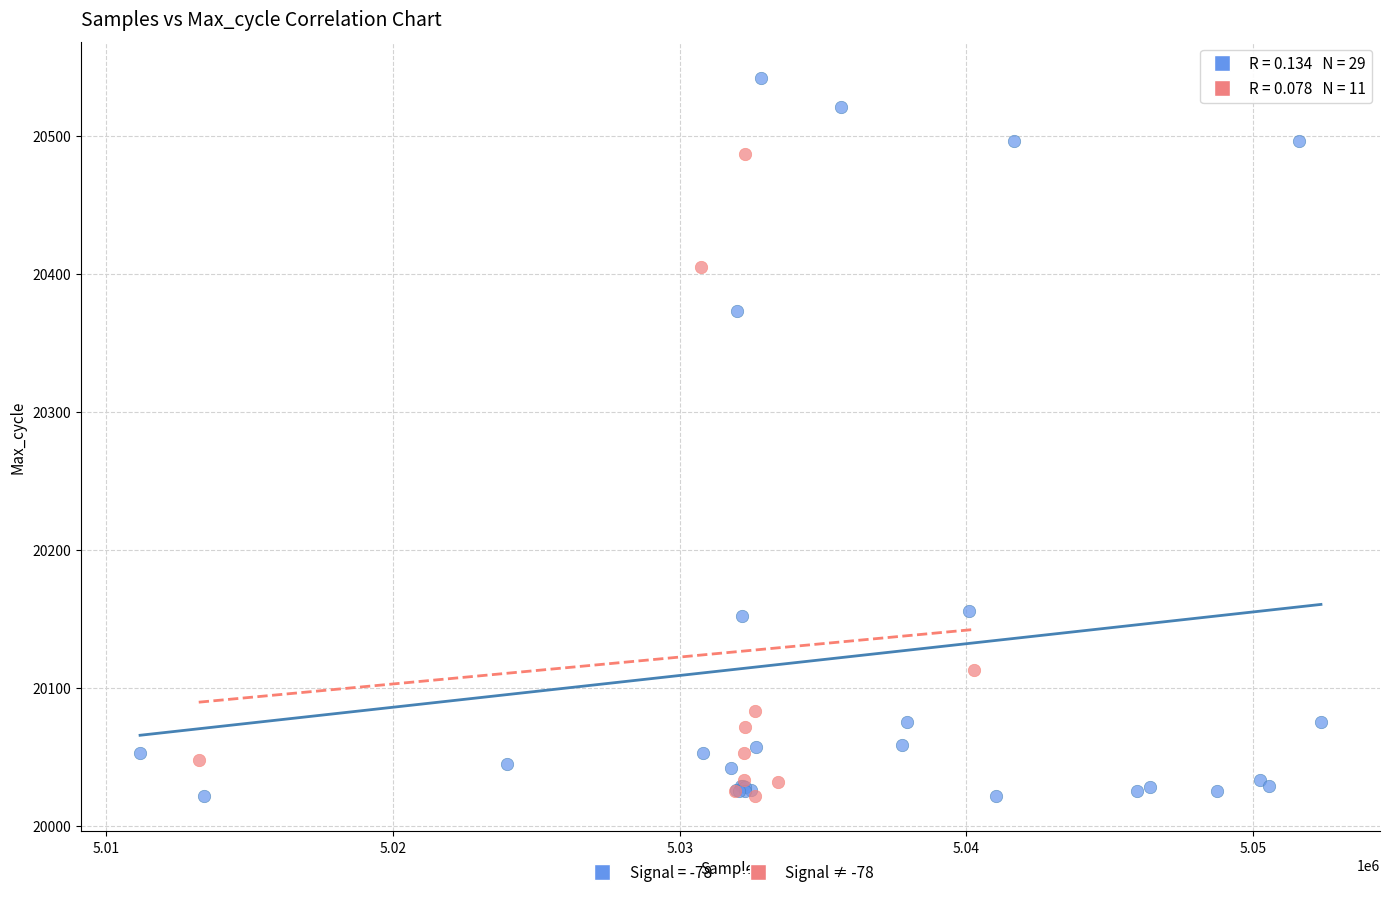

Which series has the widest spread of Y values?

Signal = -78